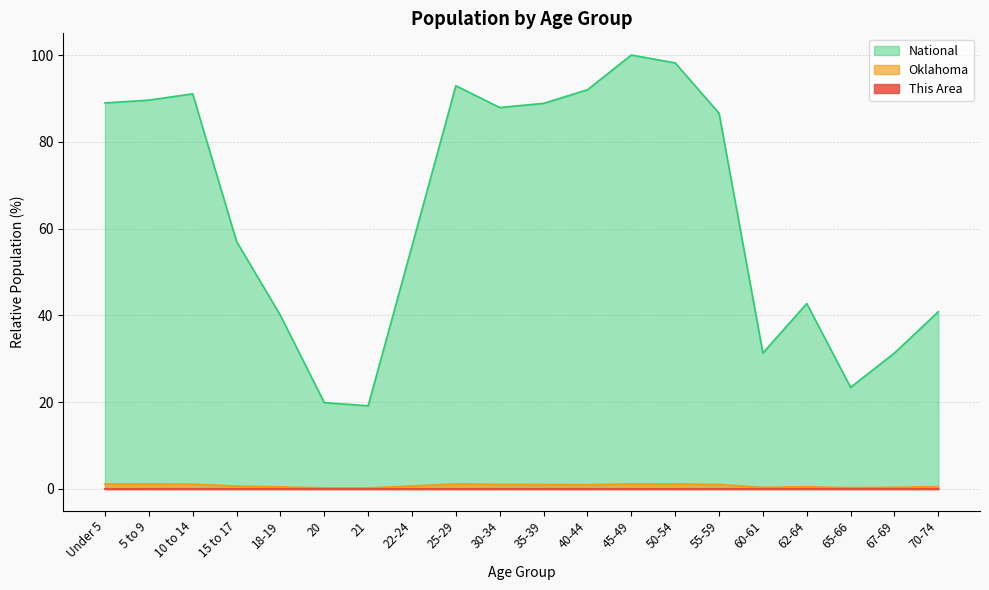

What is the maximum value shown in the chart?

100.0